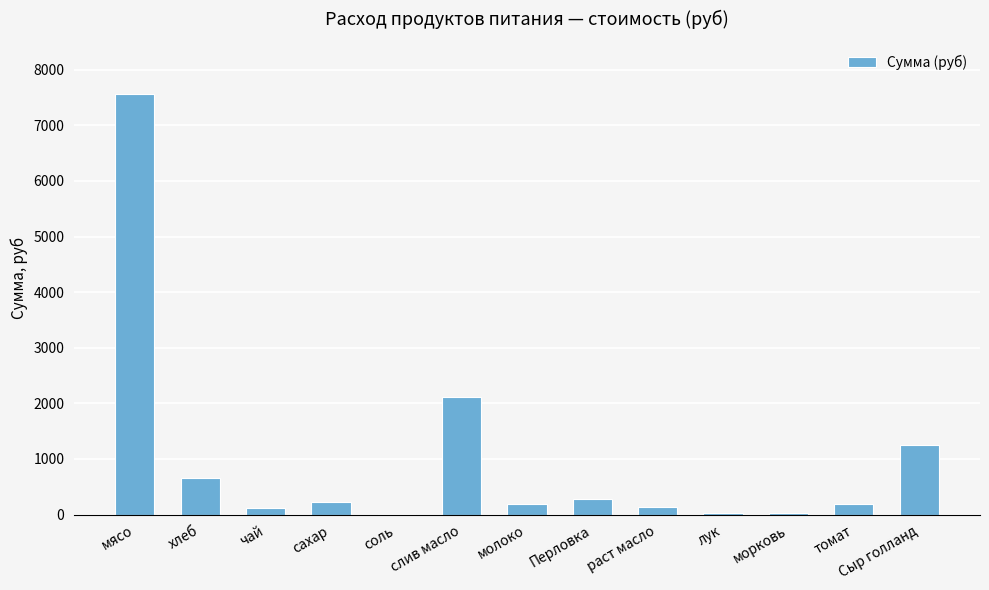

What is the ratio of the value at чай to the value at хлеб?

0.2